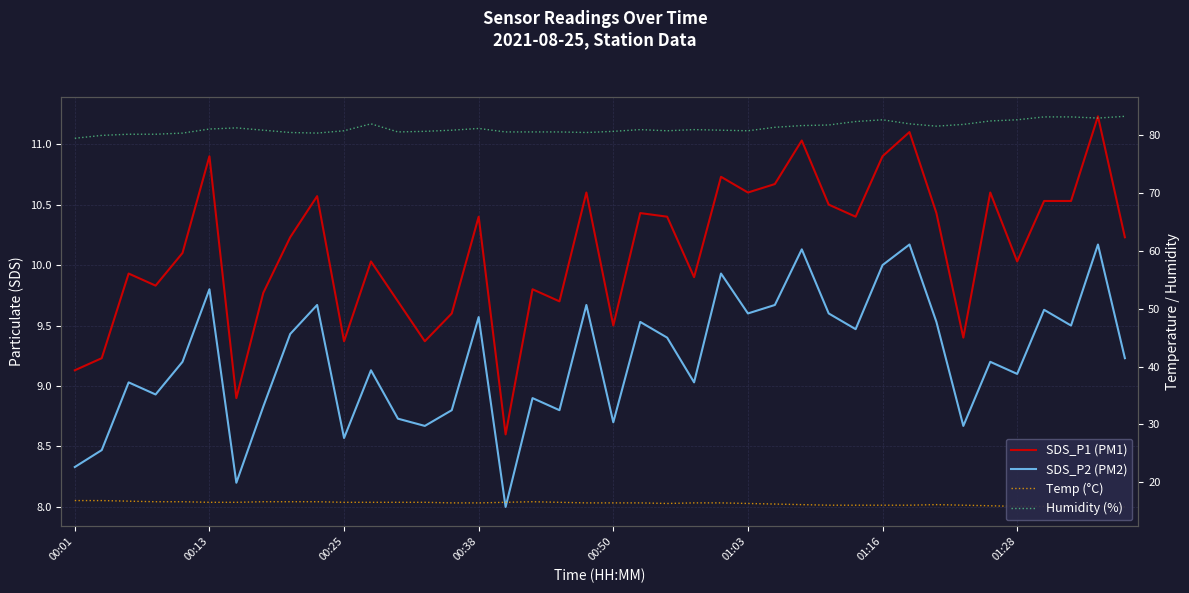

Between 19 and 21, which series saw the biggest shift?

Humidity (%)